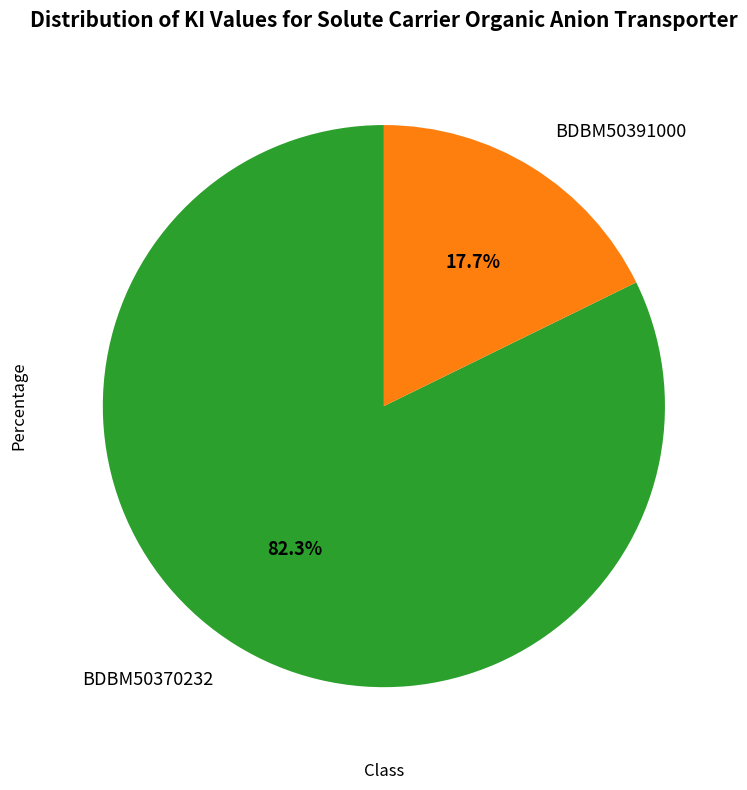

Which has a higher value, BDBM50391000 or BDBM50370232?

BDBM50370232